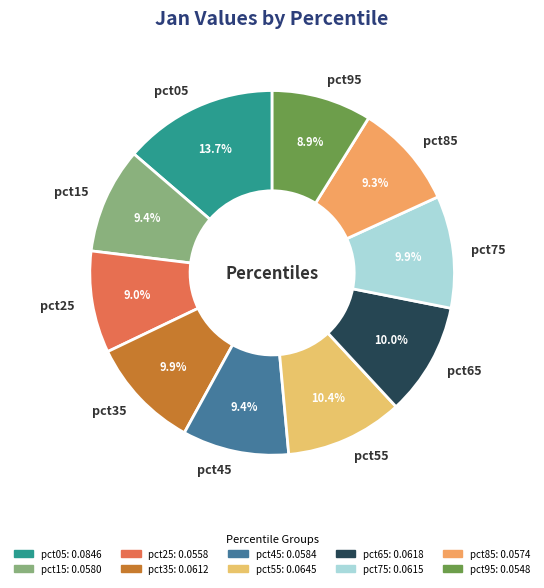

How many segments does this pie chart have?

10